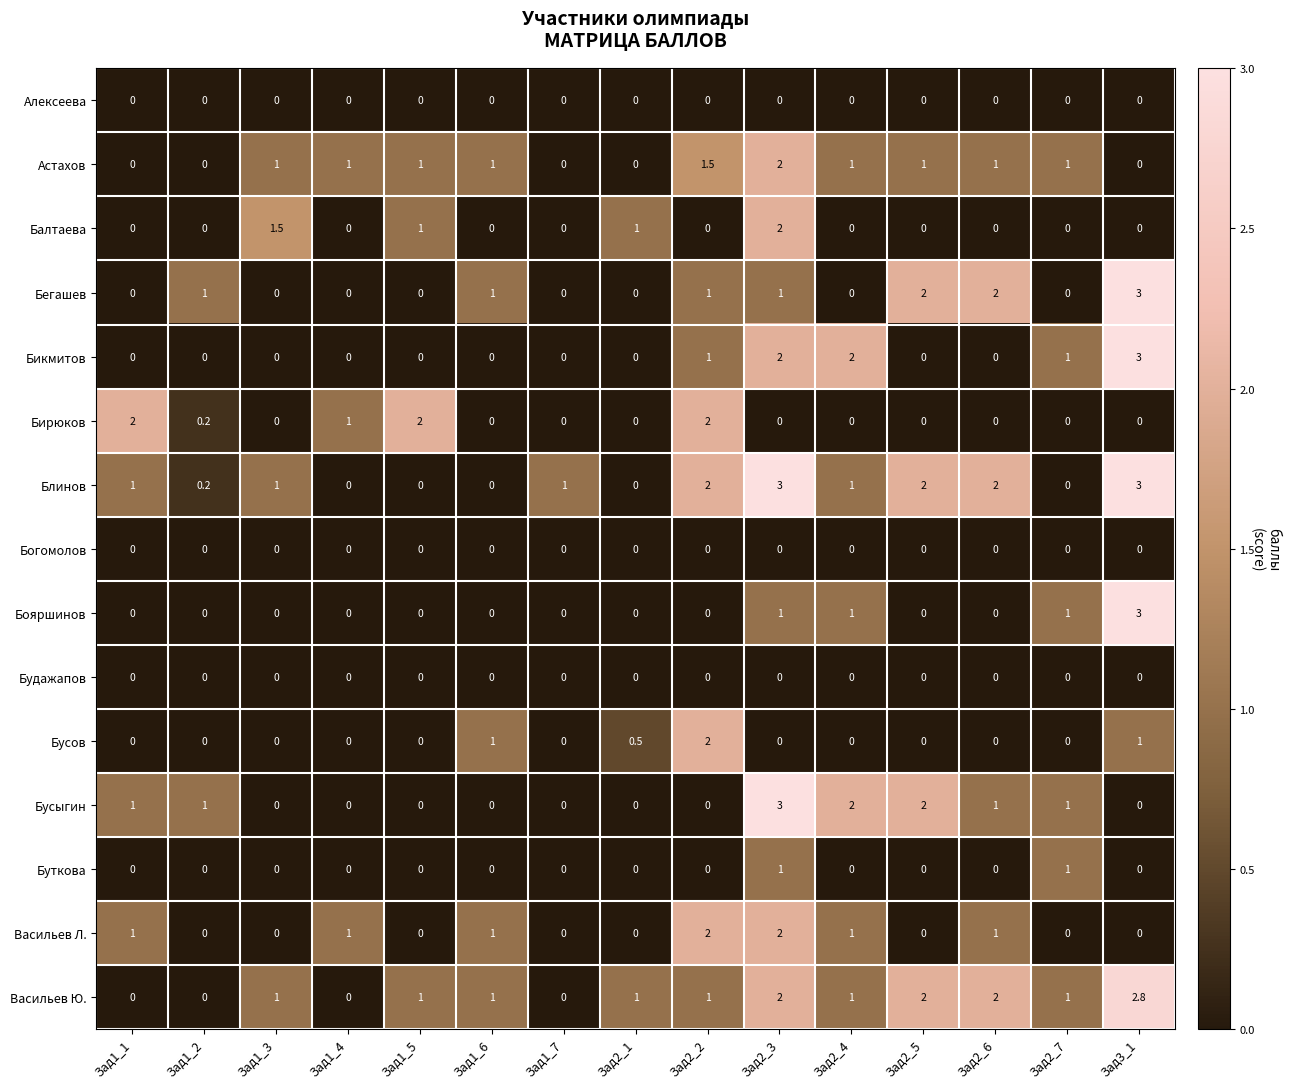

What is the maximum value for Балтаева?

2.0